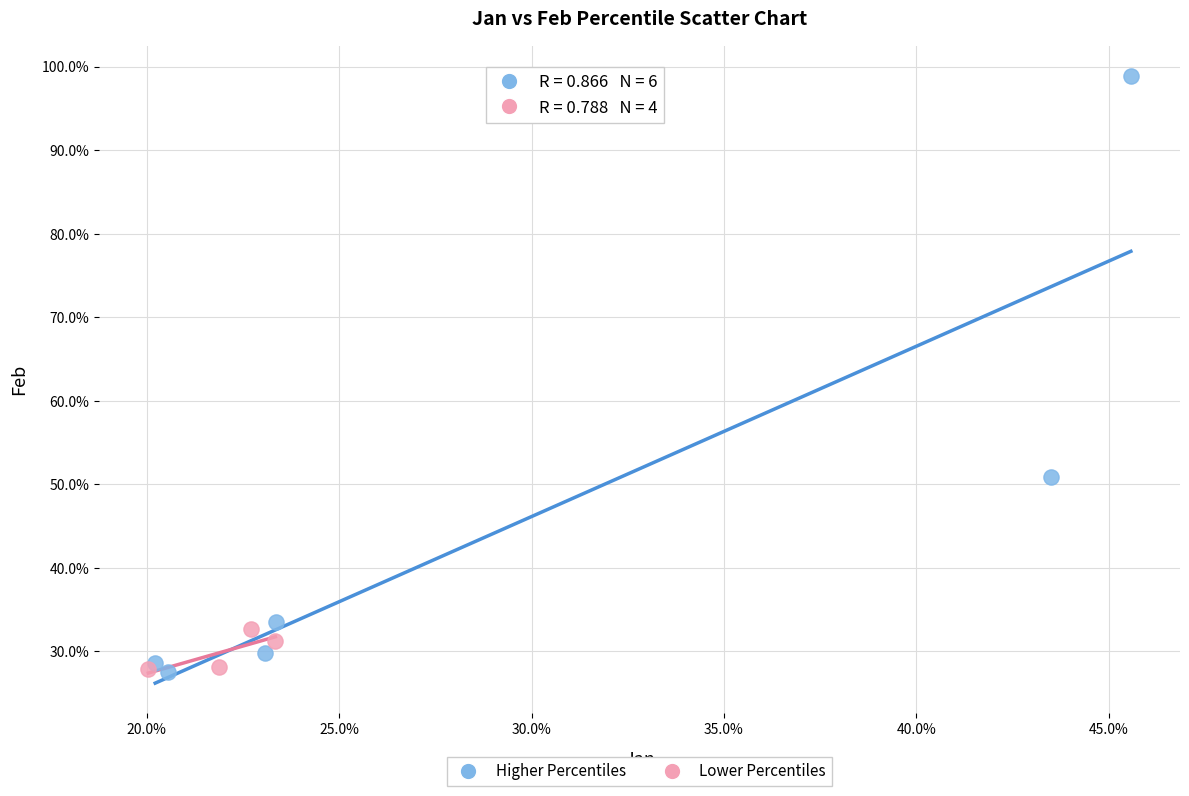

Which series has the largest Y range (max minus min)?

Higher Percentiles